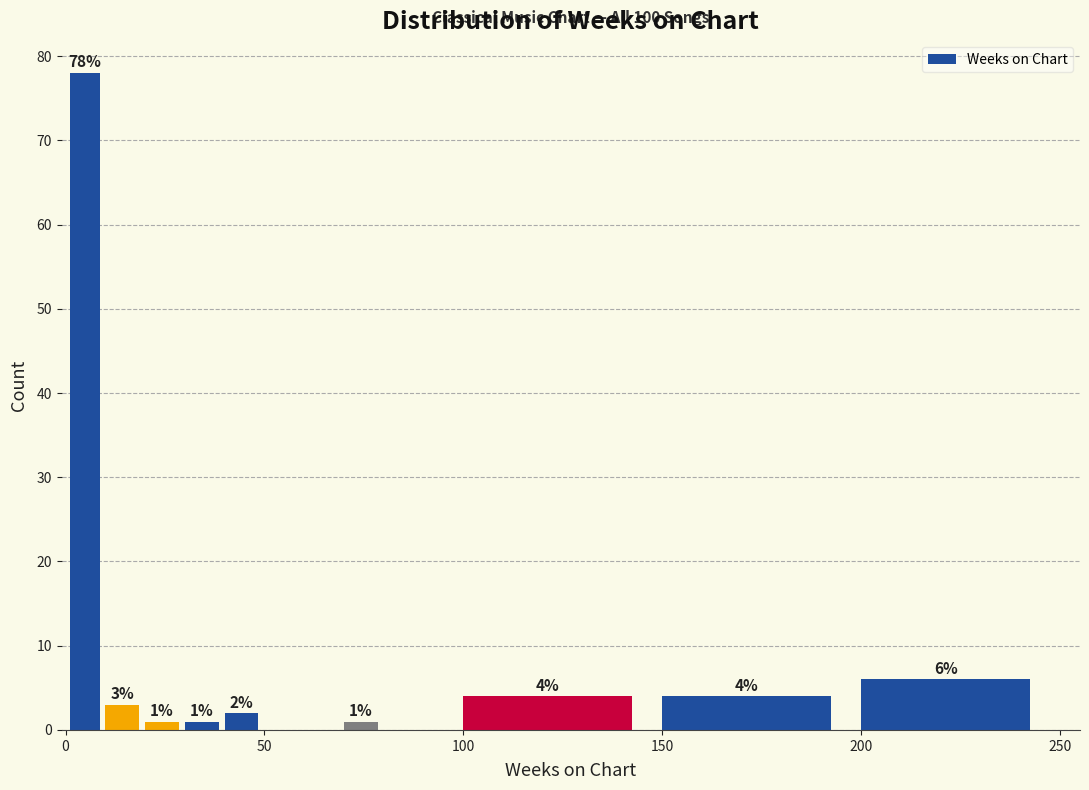

Around what value on the x-axis is the tallest bar? Give the approximate position of its centre, as read against the axis.

5